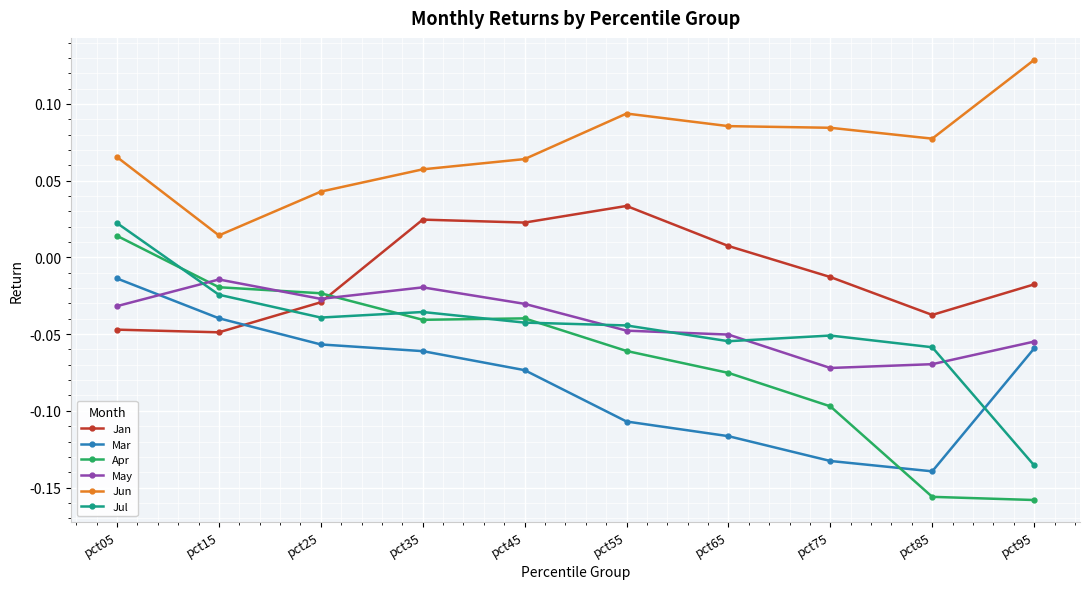

Which series has the widest spread of values?

Apr